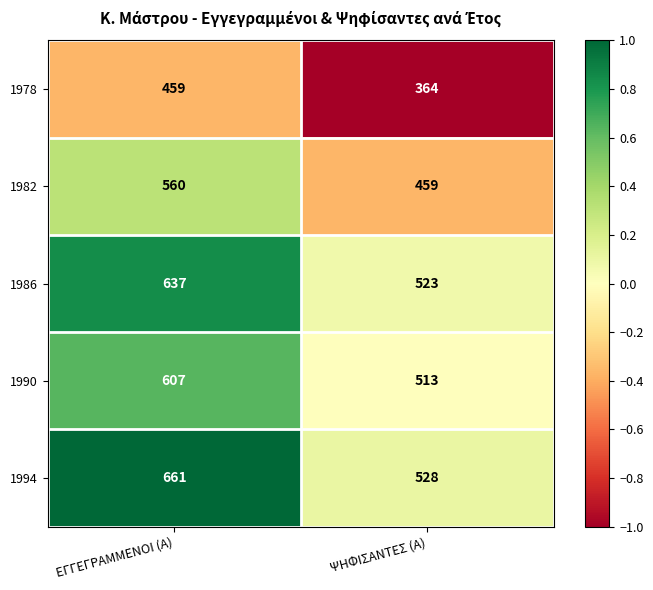

True or false: 1982 has a value of 560 at ΕΓΓΕΓΡΑΜΜΕΝΟΙ (Α).

True